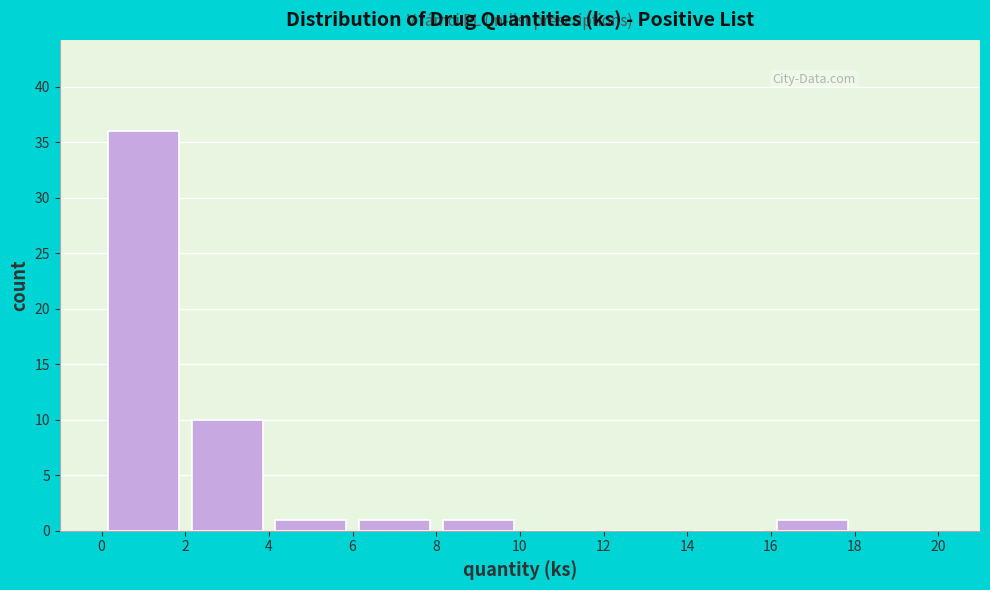

Reading left to right, transcribe this chart: for each bar, give the range it covers on the x-axis and its height. The values are not printed on the chart, so give them approximately, as read against the axis.

0 to 2: 36
2 to 4: 10
4 to 6: 1
6 to 8: 1
8 to 10: 1
10 to 12: 0
12 to 14: 0
14 to 16: 0
16 to 18: 1
18 to 20: 0